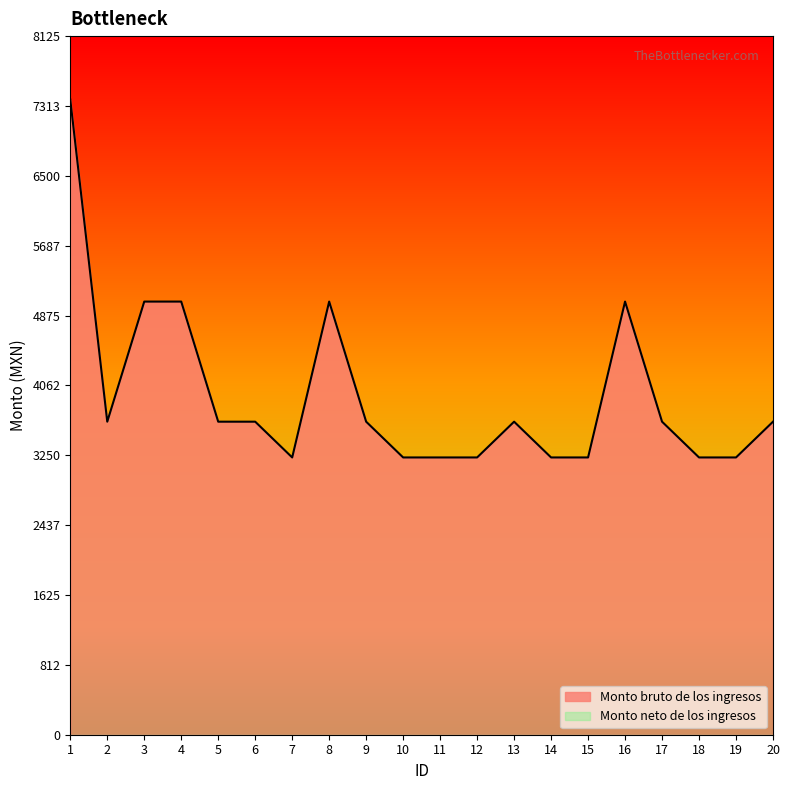

How many points are higher than both their immediate neighbors (excluding endpoints)?

3